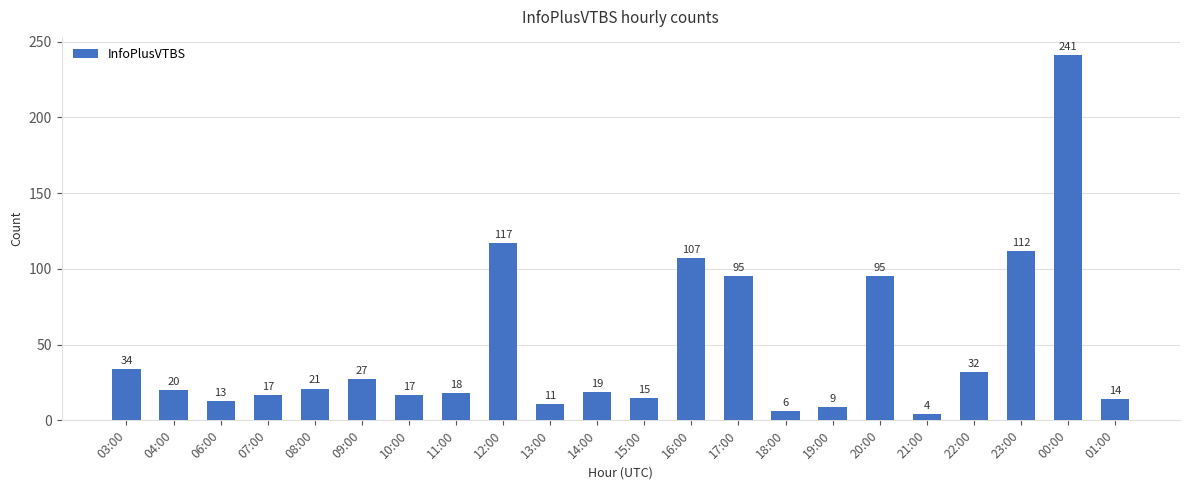

Between 13:00 and 04:00, which is larger?

04:00